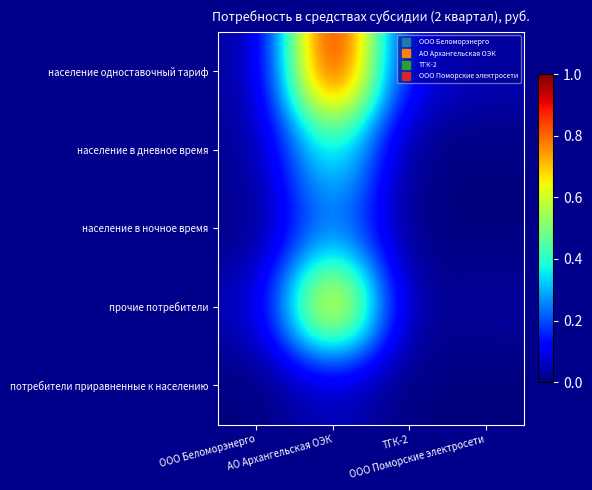

At ТГК-2, list the series in order from smallest to largest.

население в ночное время, население в дневное время, потребители приравненные к населению, прочие потребители, население одноставочный тариф